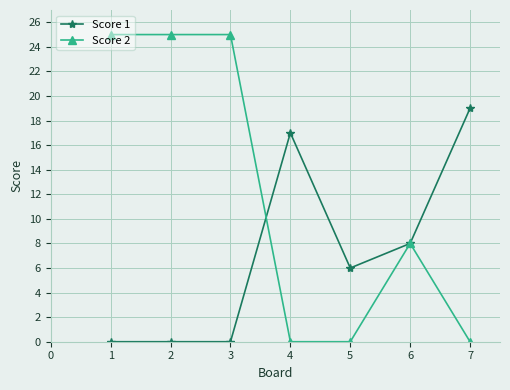

List the series in order of their overall mean, highest first.

Score 2, Score 1